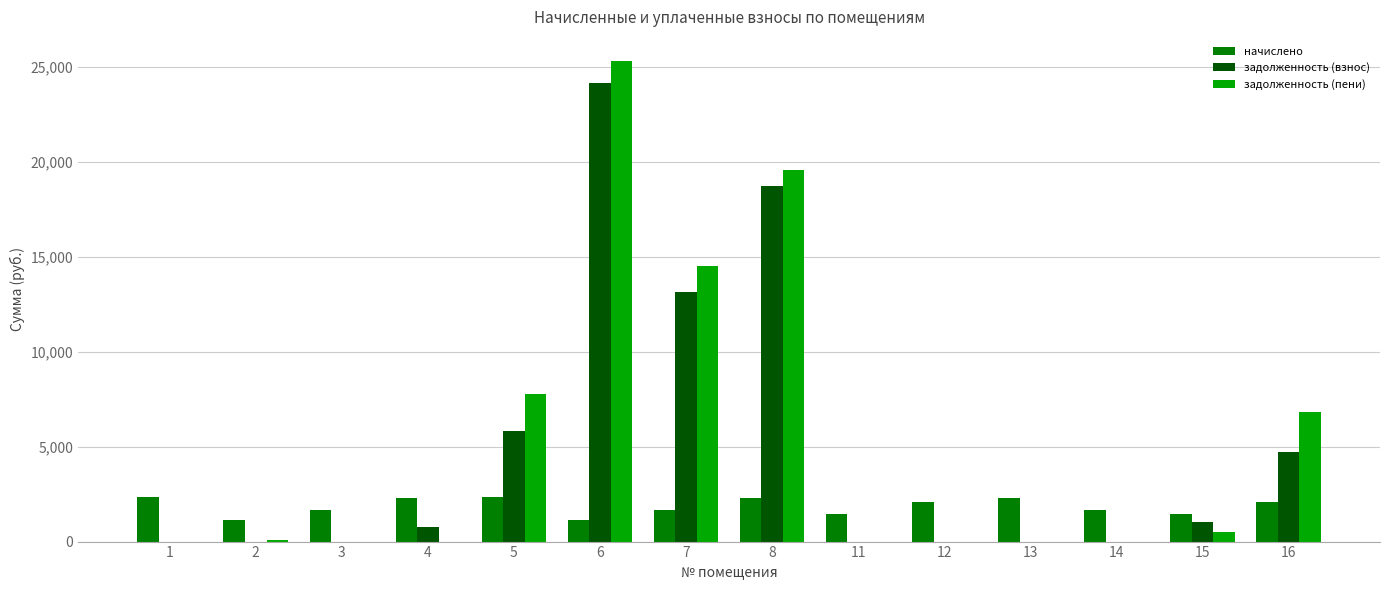

What is the sum of all задолженность (взнос) values?

68354.7